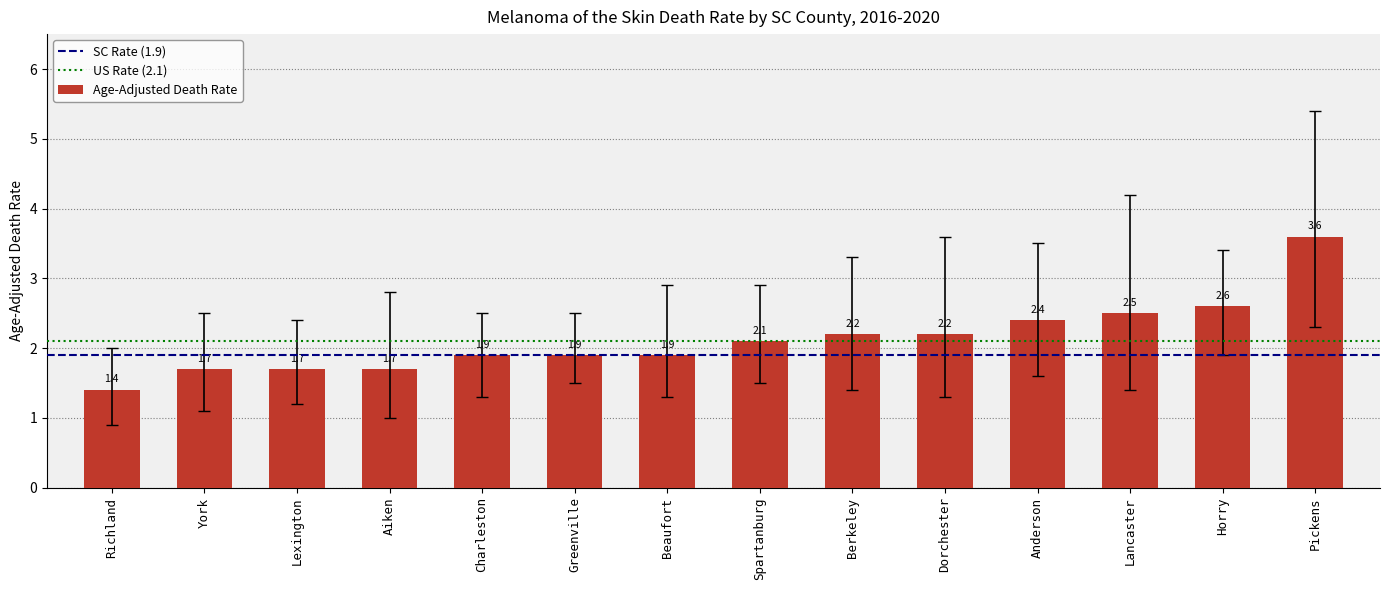

How many categories are shown in the chart?

14